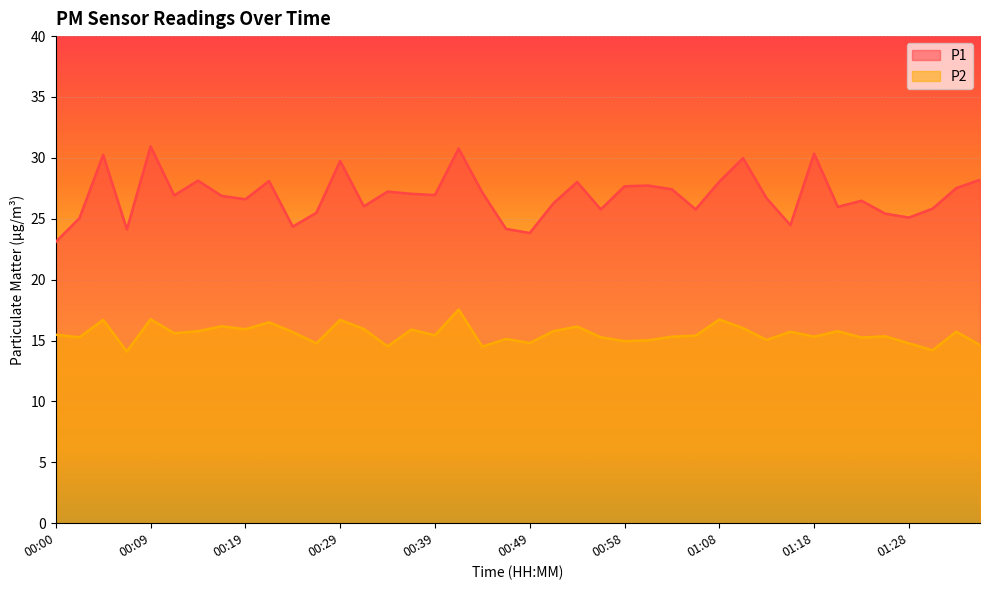

How many values in the P2 series are below 15?

9